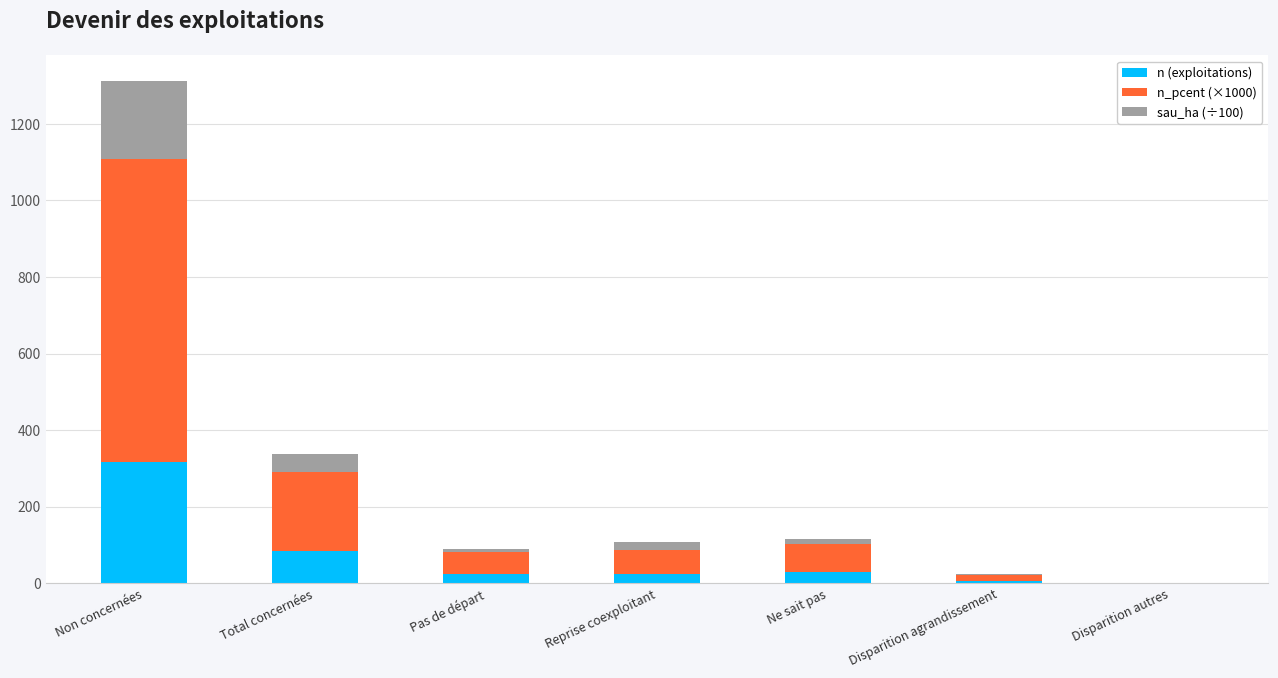

Is it true that n (exploitations) equals 534.1 at Non concernées?

False